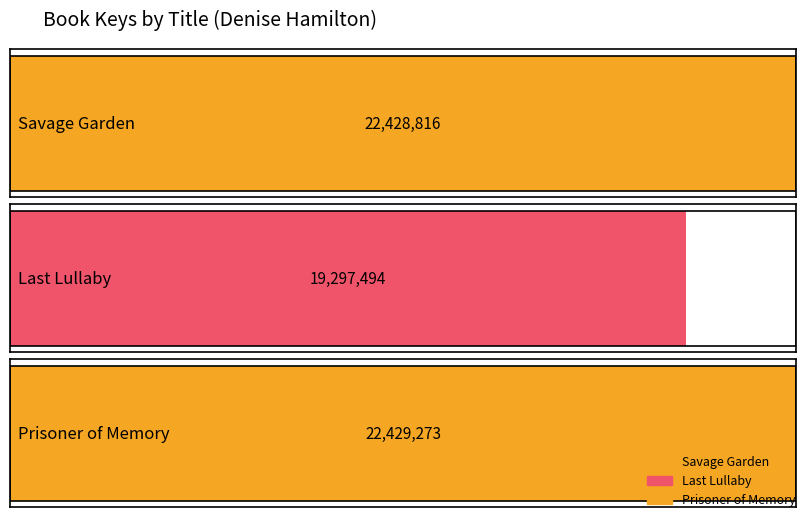

What position from the right is Prisoner of Memory?

1